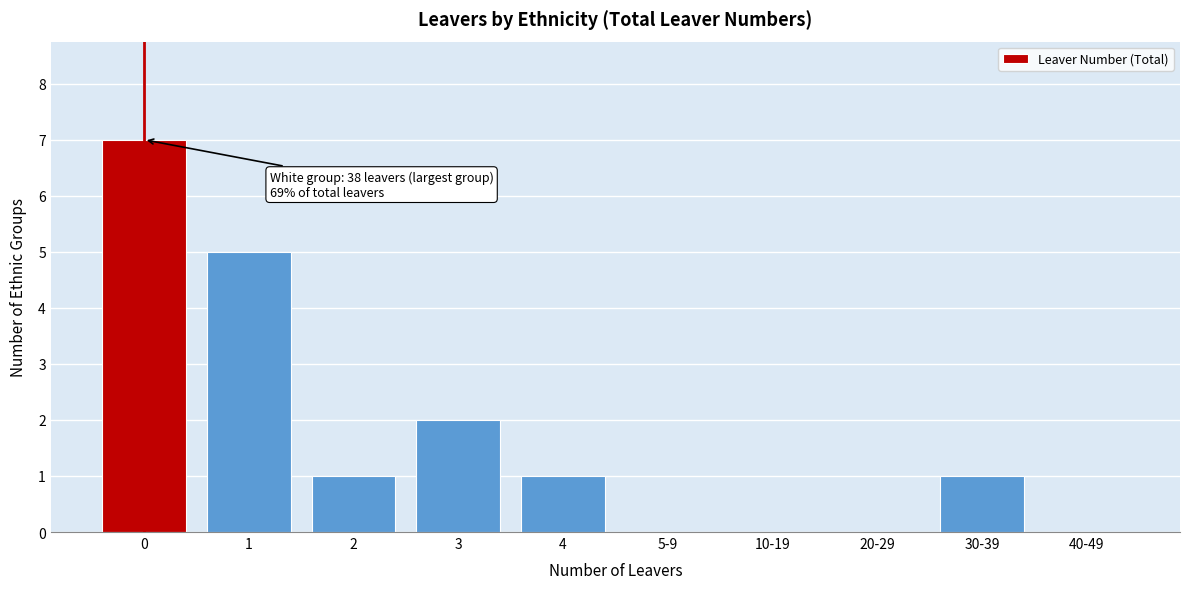

Reading left to right, what are all the values shown in this chart?

0=7	1=5	2=1	3=2	4=1	5-9=0	10-19=0	20-29=0	30-39=1	40-49=0